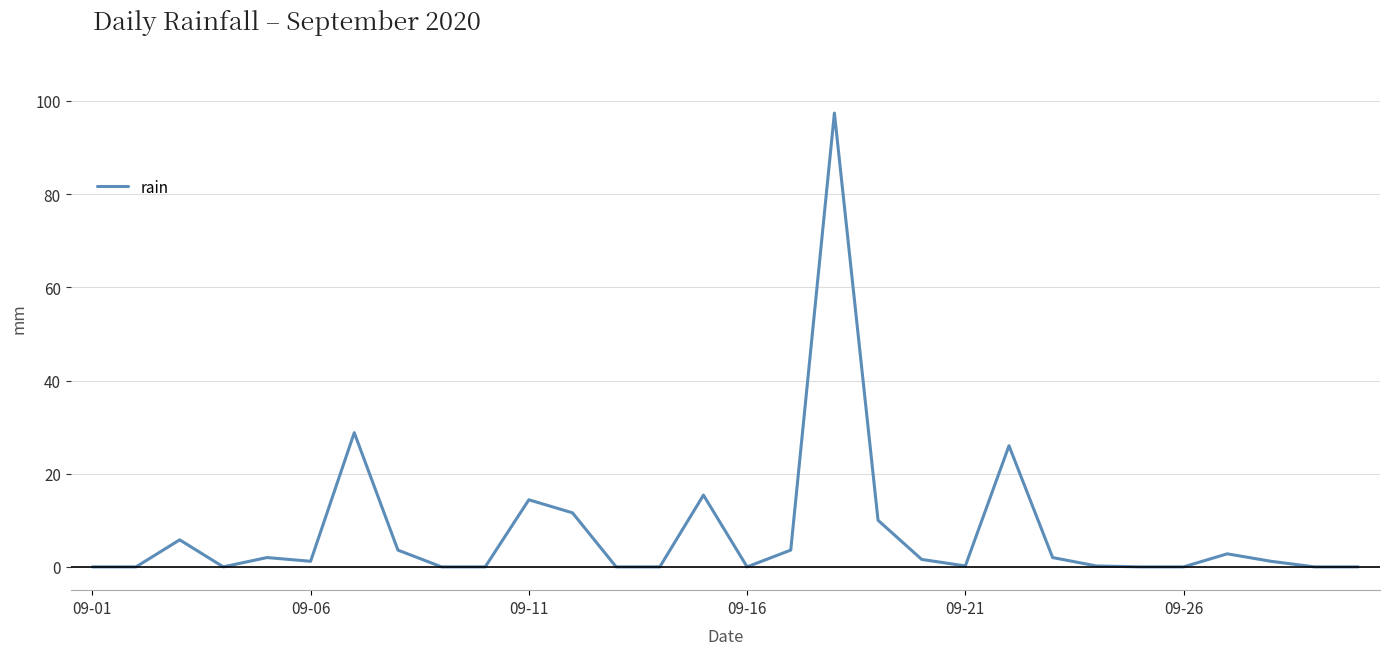

What is the difference between the maximum and minimum values?

97.4